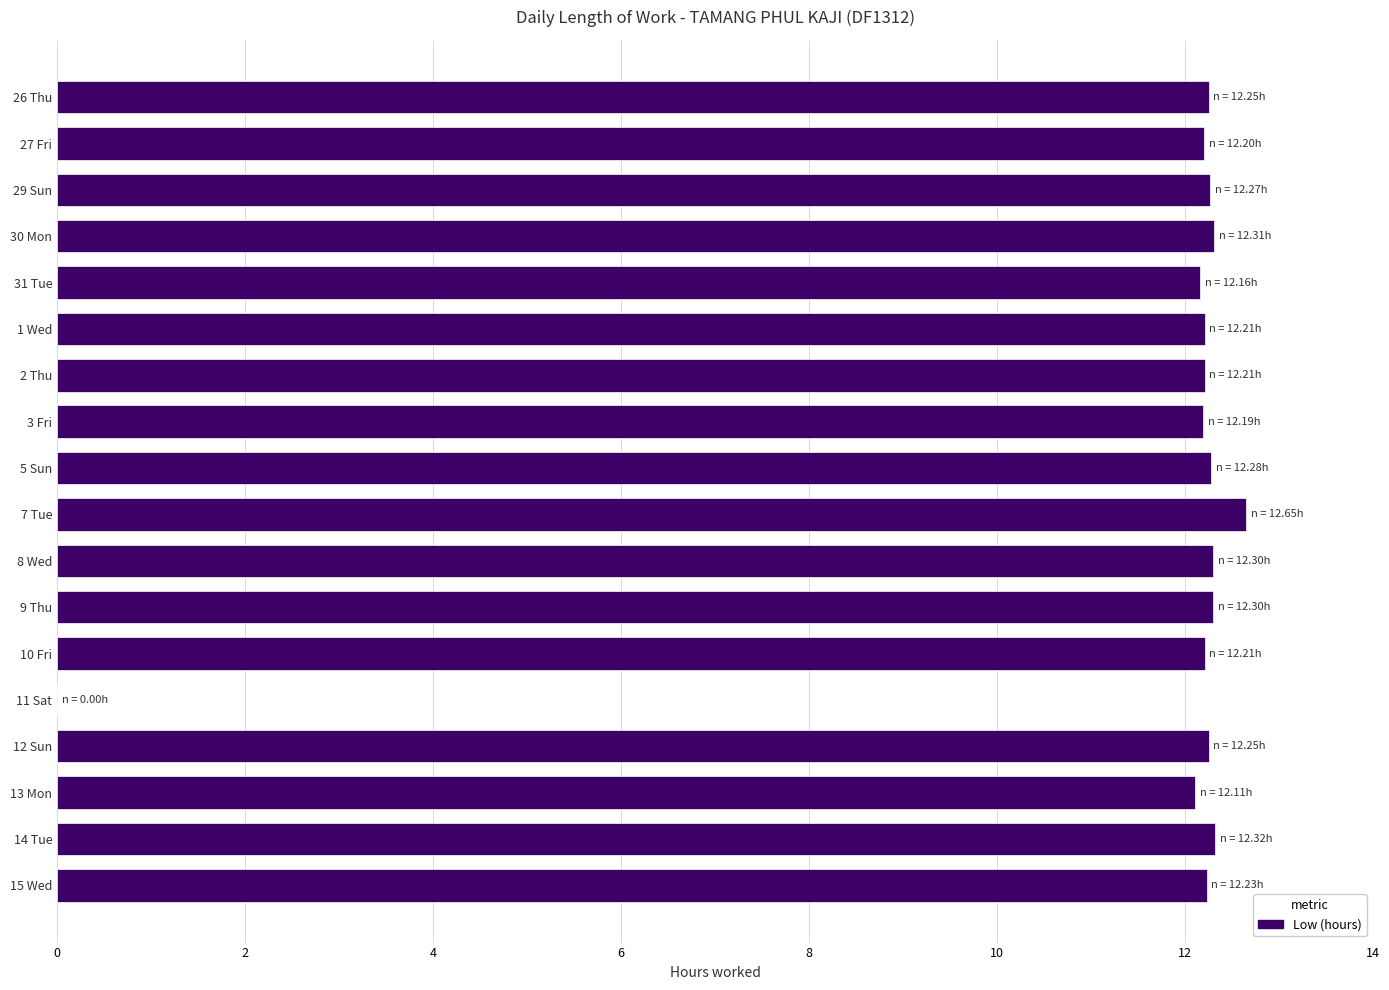

Which category has the highest value across all series?

7 Tue